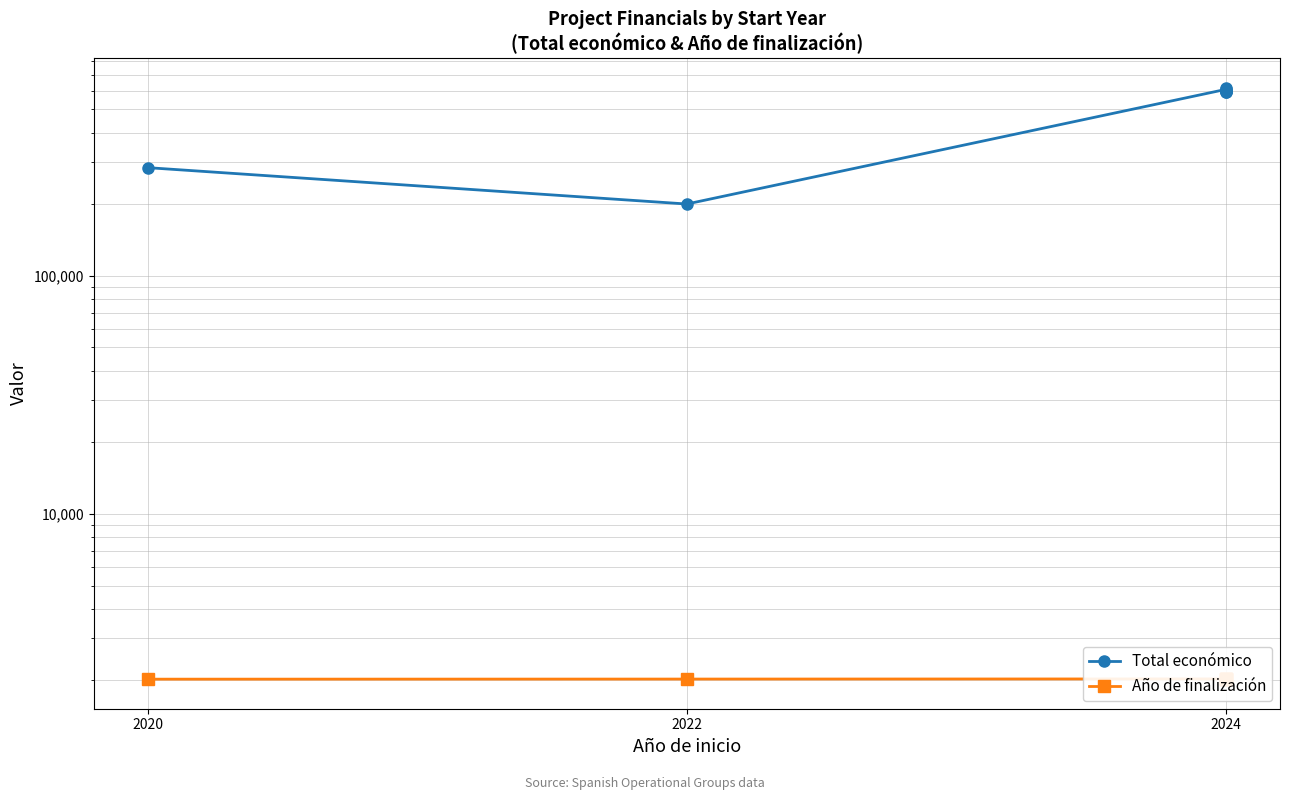

Rank the series at 2024 from lowest to highest value.

Año de finalización, Total económico